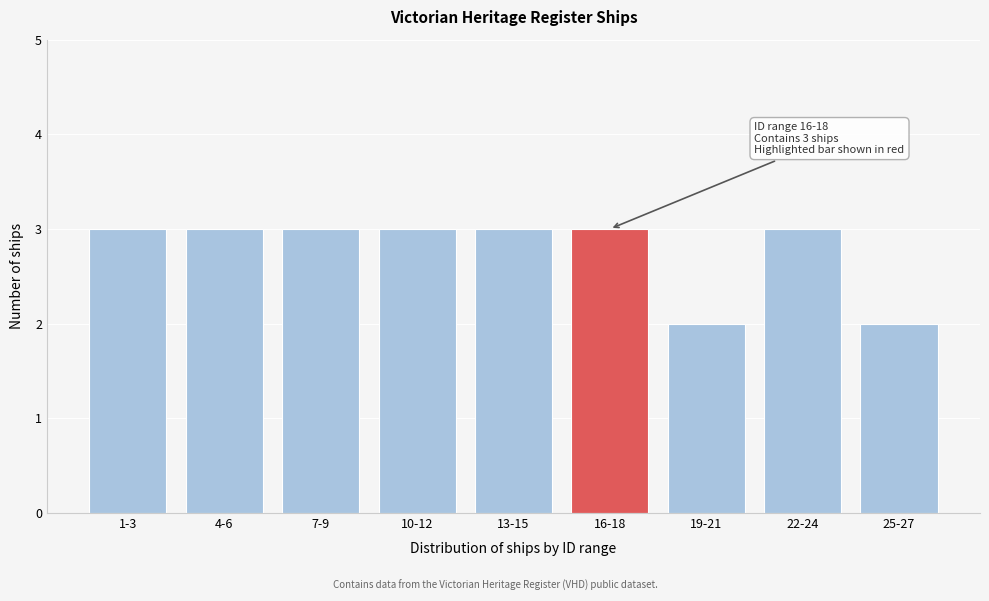

Reading left to right, what are all the values shown in this chart?

3	3	3	3	3	3	2	3	2